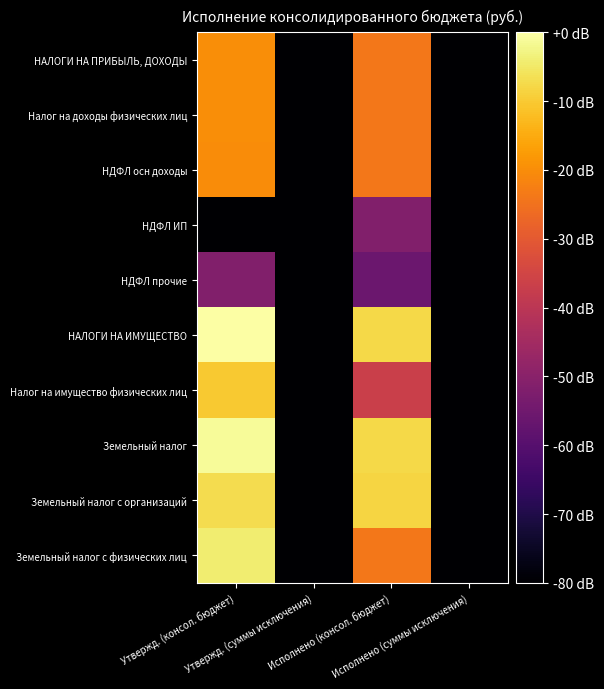

At Утвержд. (суммы исключения), list the series in order from smallest to largest.

НАЛОГИ НА ПРИБЫЛЬ, ДОХОДЫ, Налог на доходы физических лиц, НДФЛ осн доходы, НДФЛ ИП, НДФЛ прочие, НАЛОГИ НА ИМУЩЕСТВО, Налог на имущество физических лиц, Земельный налог, Земельный налог с организаций, Земельный налог с физических лиц